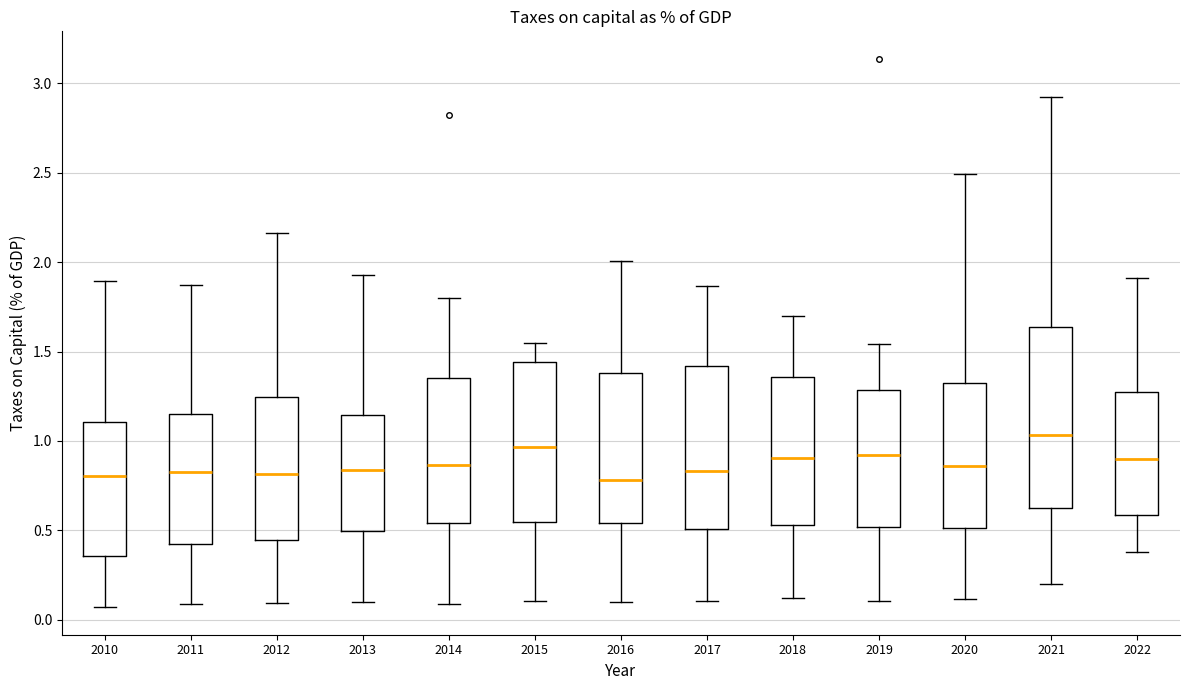

Comparing the boxes themselves (not the whiskers), which one is the tallest?

2021